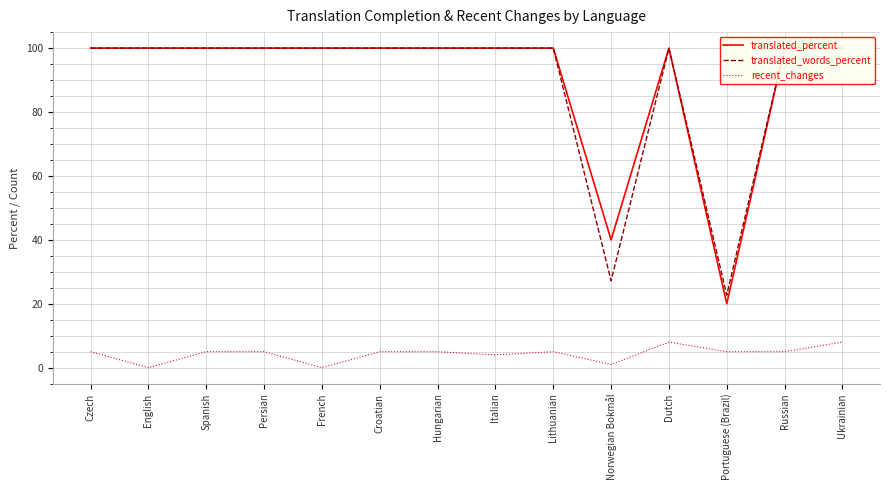

At which category does the chart reach its peak across all series?

Czech